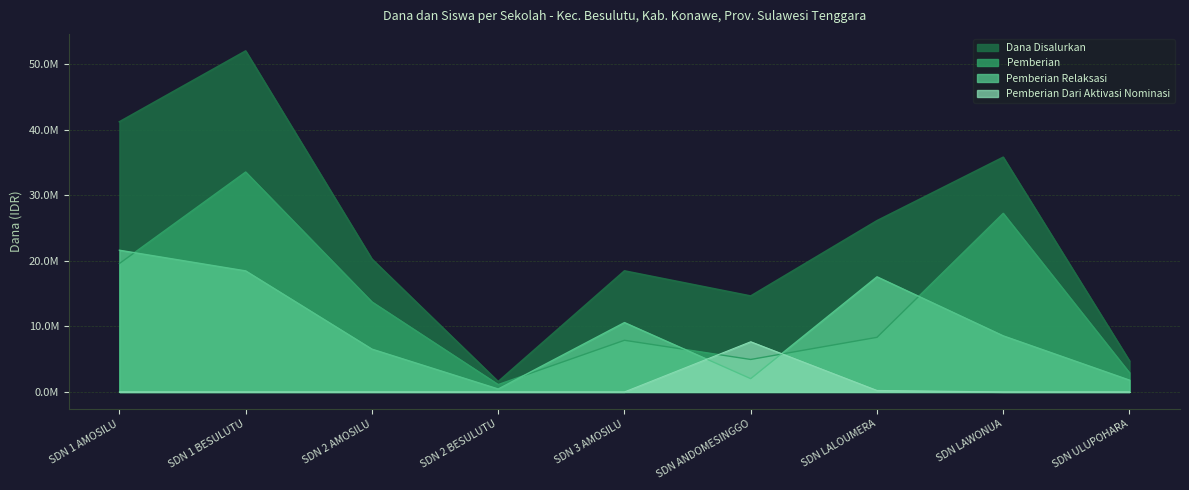

What is the spread (max minus min) of values at SDN ANDOMESINGGO?

12600000